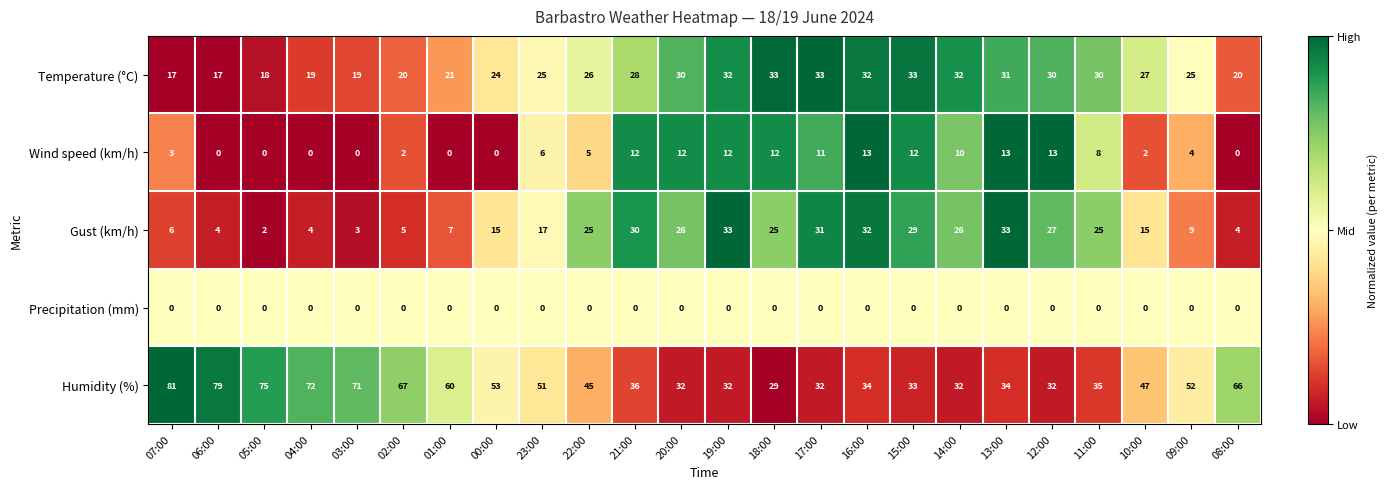

What value does the Wind speed (km/h) series have at 17:00?

11